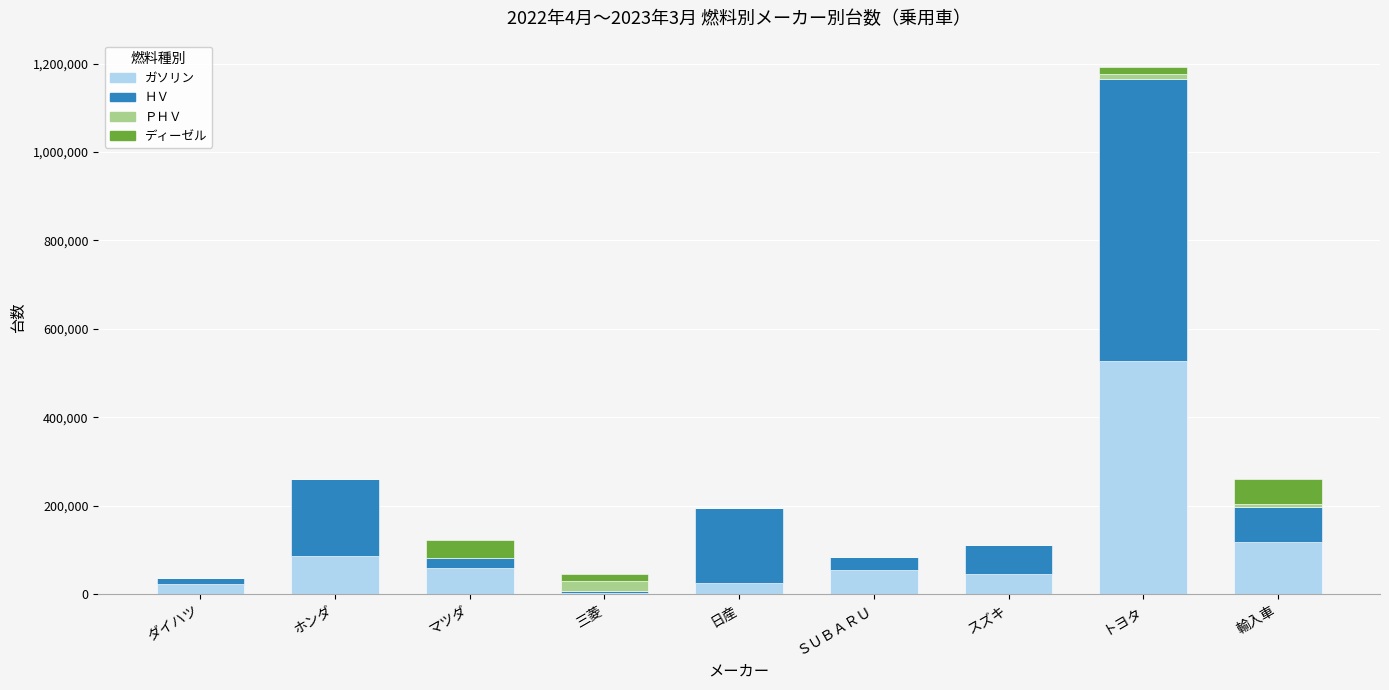

What are all the series names shown in the legend?

ガソリン, ＨＶ, ＰＨＶ, ディーゼル